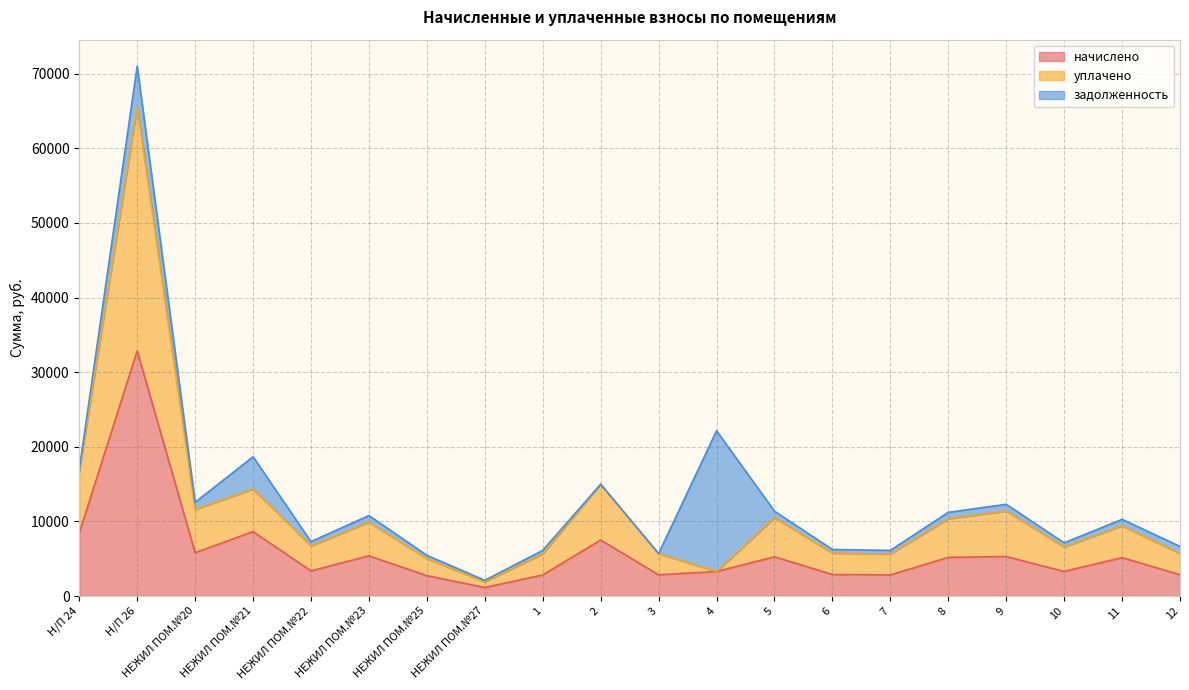

Reading right to left, extract all data points from this chart.

начислено: 2862.5	5158.7	3305.8	5300.3	5195.6	2837.9	2893.3	5269.6	3293.5	2856.4	7516.5	2837.9	1157.3	2745.6	5398.8	3379.6	8643.0	5817.4	32860.7	8433.7
уплачено: 5706.9	9425.0	6590.6	11416.9	10358.4	5657.9	5768.3	10506.7	3293.5	5694.6	14985.4	5657.9	1921.6	5016.2	9897.4	6737.8	14350.2	11598.0	65513.3	16760.6